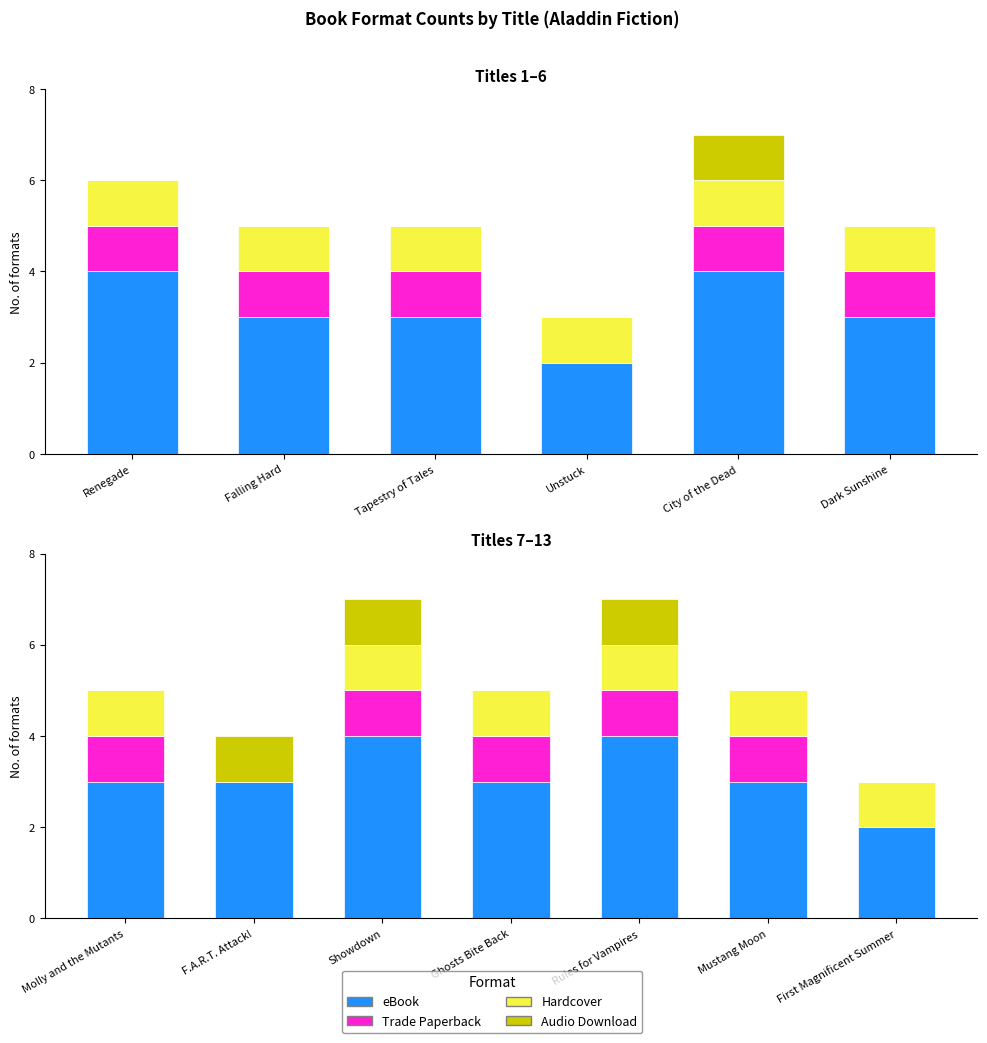

What is the spread (max minus min) of values at Molly and the Mutants?

3